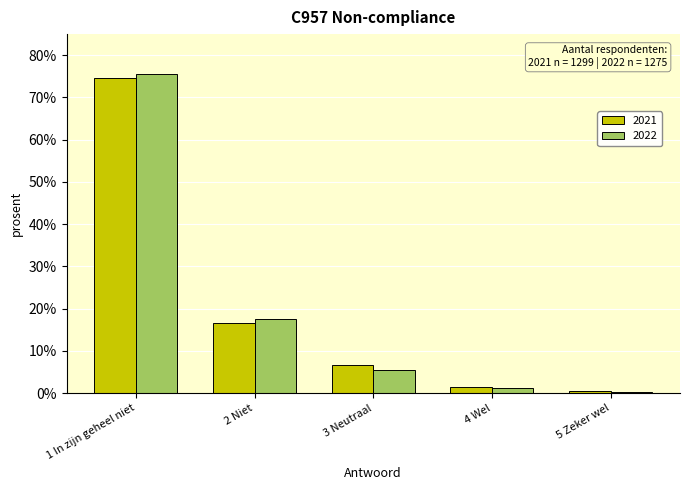

What are all the series names shown in the legend?

2021, 2022